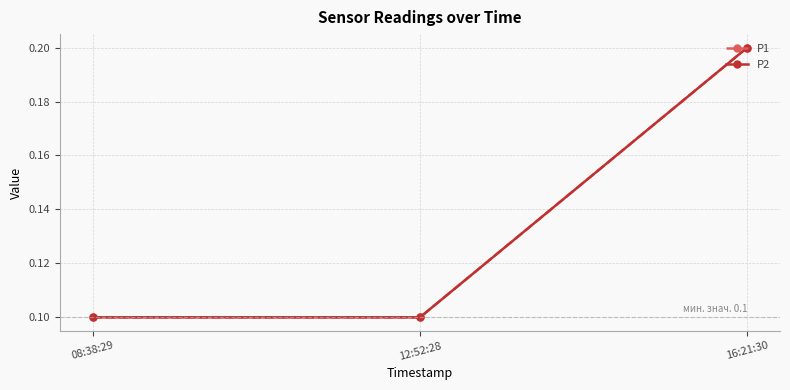

At which label does P1 reach its peak?

16:21:30